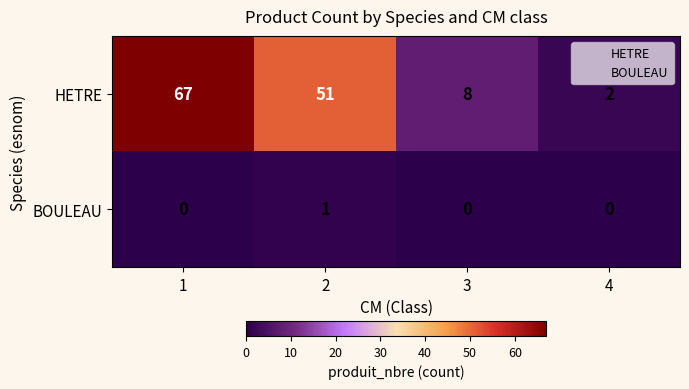

Is it true that BOULEAU equals 0 at 4?

True